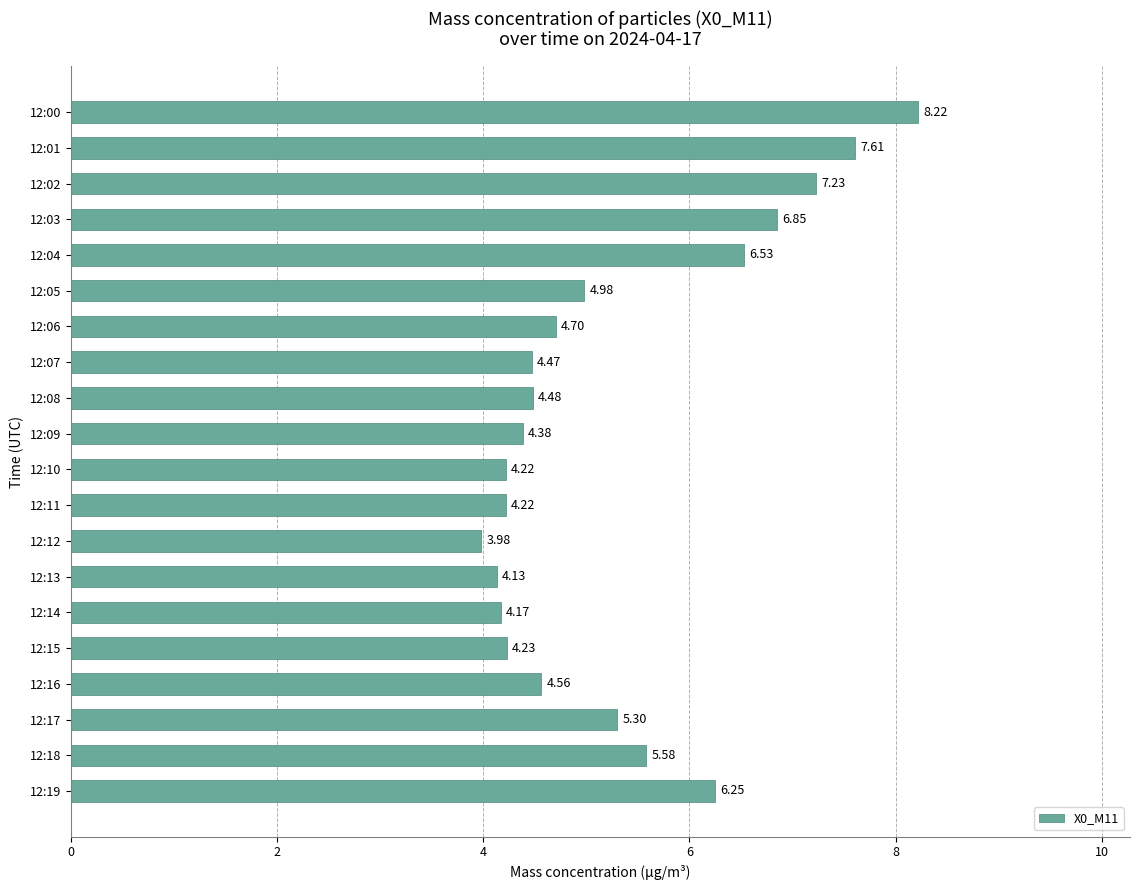

What is the change in value from 12:03 to 12:19?

-0.6